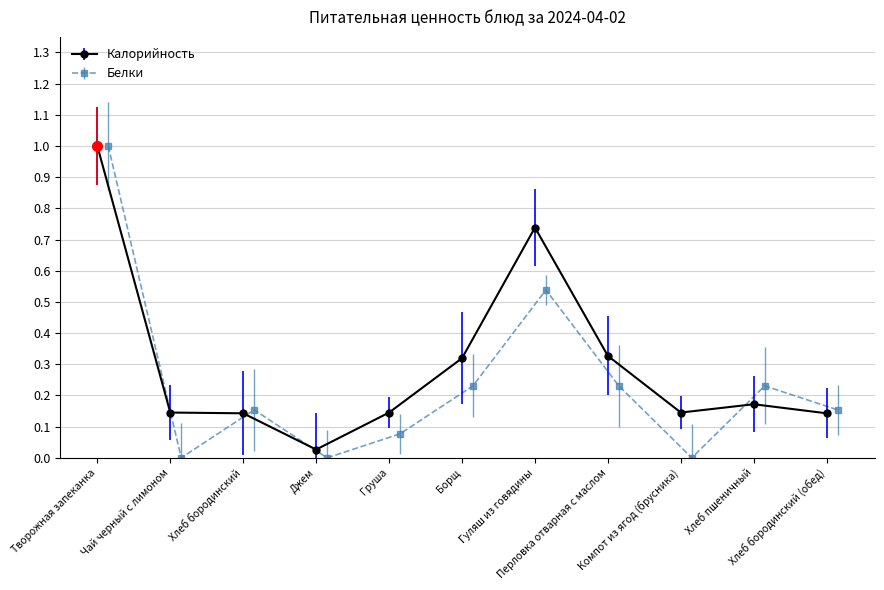

List the series in order of their overall mean, lowest first.

Белки, Калорийность